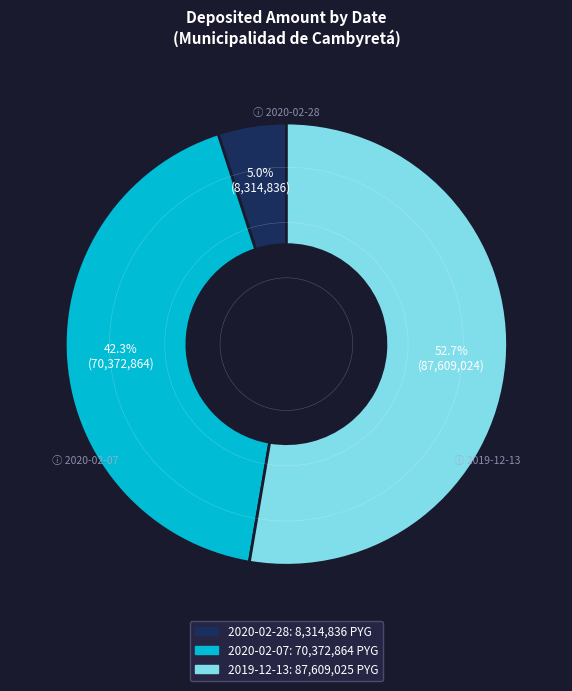

How much of the chart is everything except 2020-02-28?

95.0%